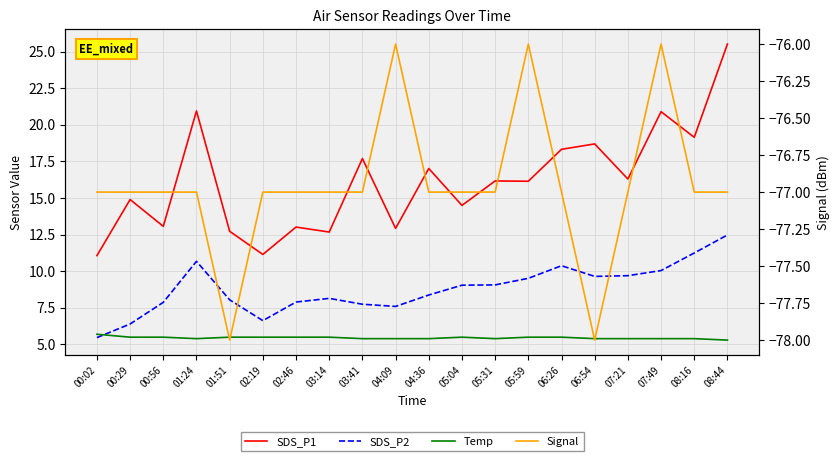

True or false: Temp has a value of 8.9 at 00:29.

False